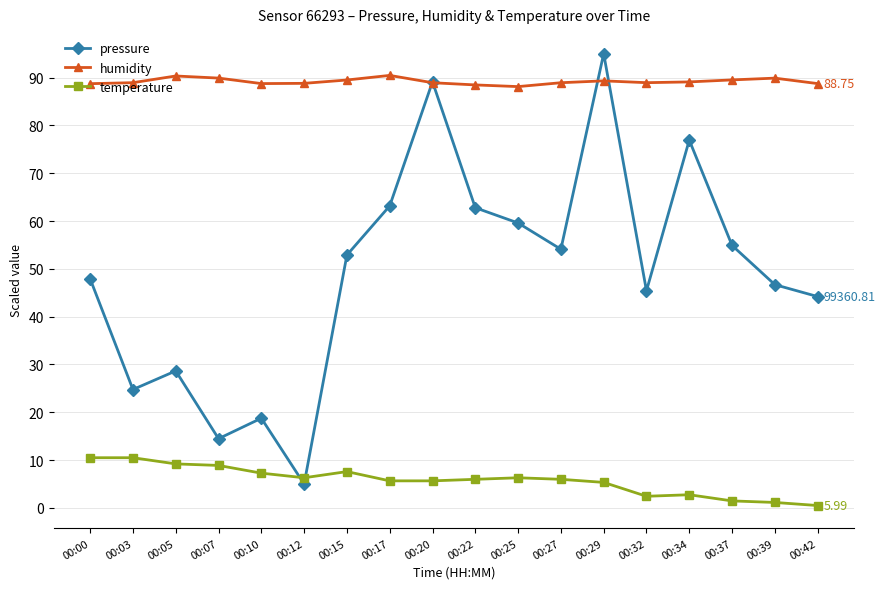

True or false: pressure has more than 1 points higher than both neighbors.

True